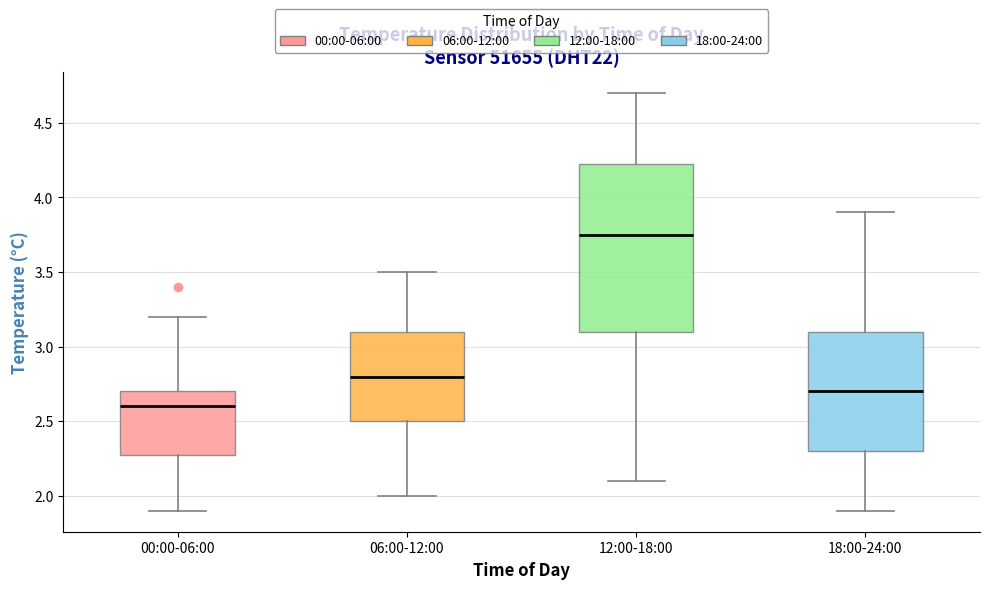

Reading left to right, transcribe this box plot: for each box, give where its median line is, the range the box spans, and where its two whiskers end, as read against the y-axis. The values are not printed on the chart, so give them approximately, as read against the axis.

00:00-06:00: median 2.60, box 2.30 to 2.70, whiskers 1.90 to 3.20
06:00-12:00: median 2.80, box 2.50 to 3.10, whiskers 2.00 to 3.50
12:00-18:00: median 3.75, box 3.10 to 4.25, whiskers 2.10 to 4.70
18:00-24:00: median 2.70, box 2.30 to 3.10, whiskers 1.90 to 3.90